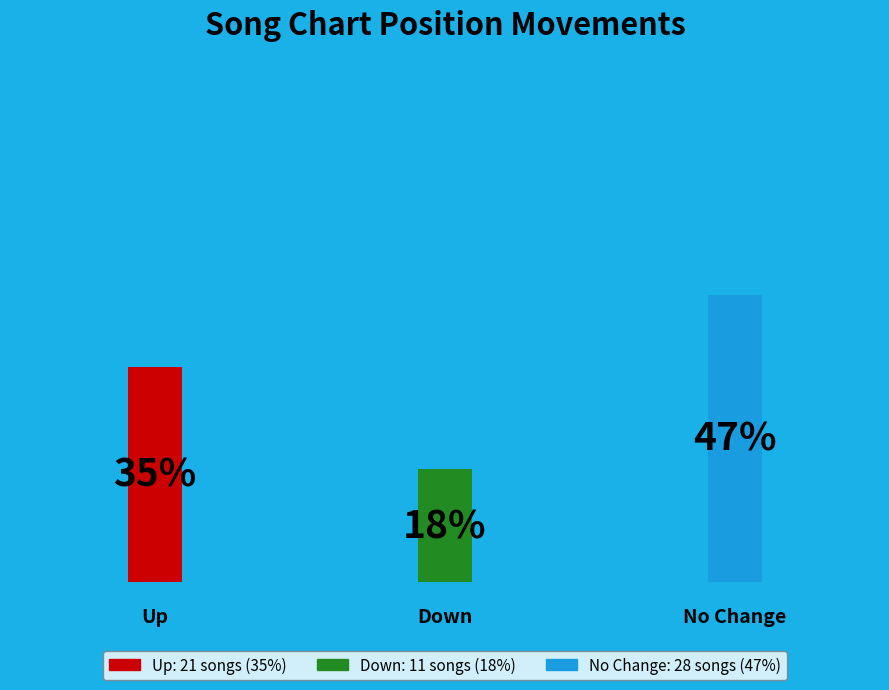

The down slice represents 6% of the pie. True or false?

False